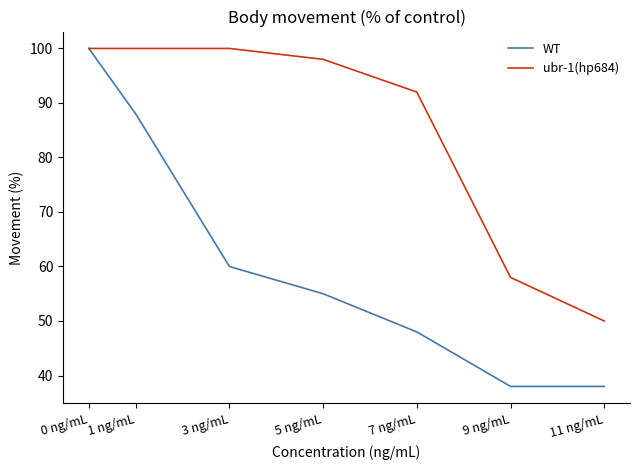

Read the ubr-1(hp684) value at 3 ng/mL, to the nearest 10.

100